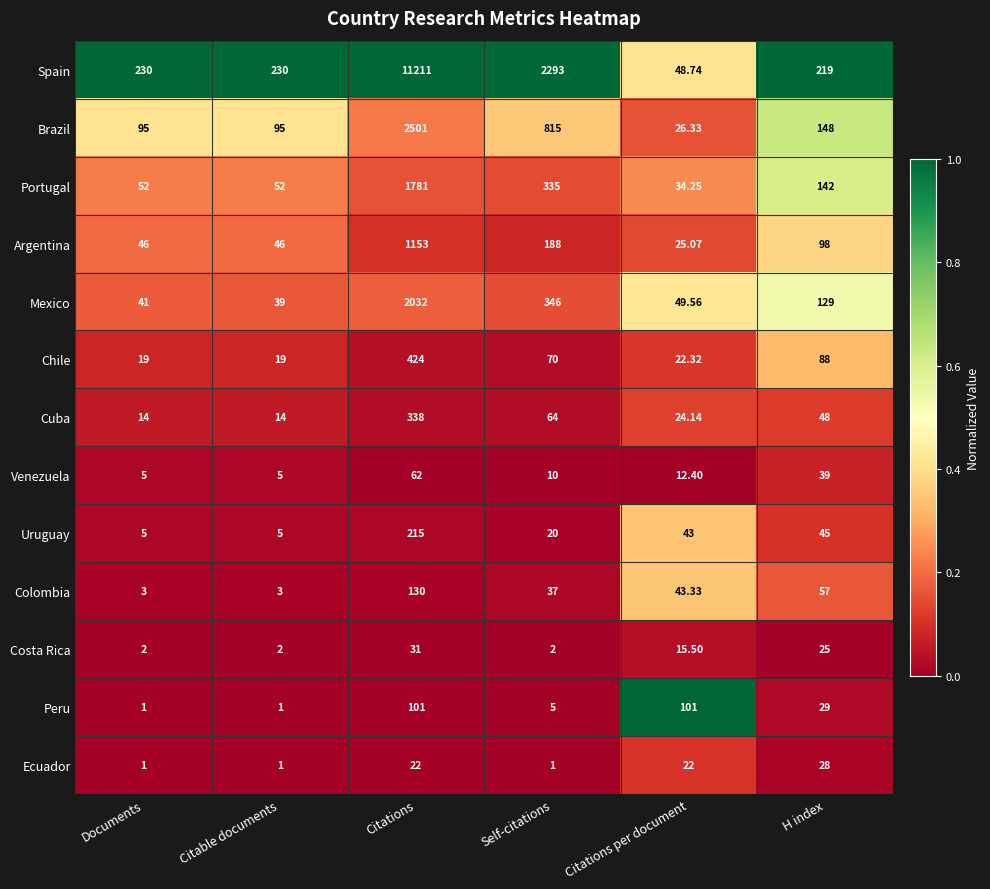

What is the greatest value displayed?

11211.0